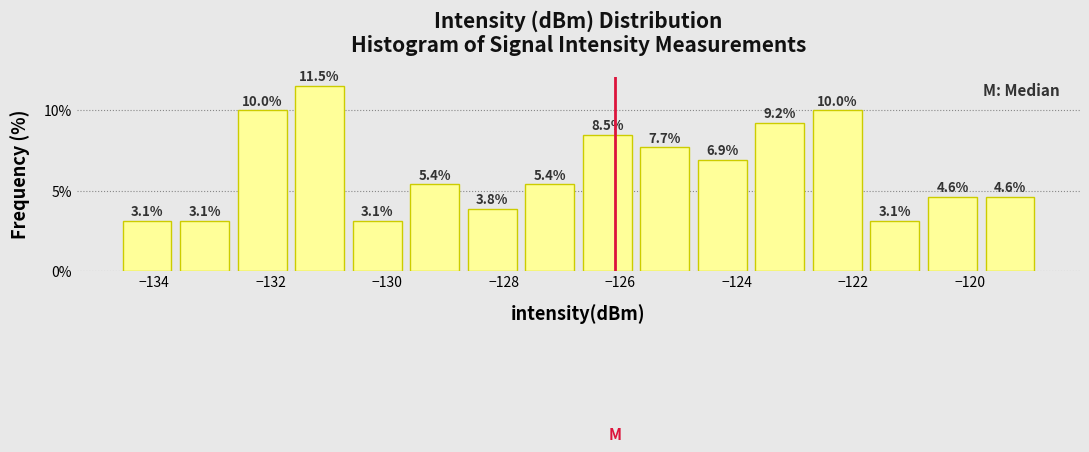

What is the height of the bar covering -128.6 to -127.8 on the x-axis? The bar edges are not printed on the chart, so give them approximately, as read against the axis.

3.8